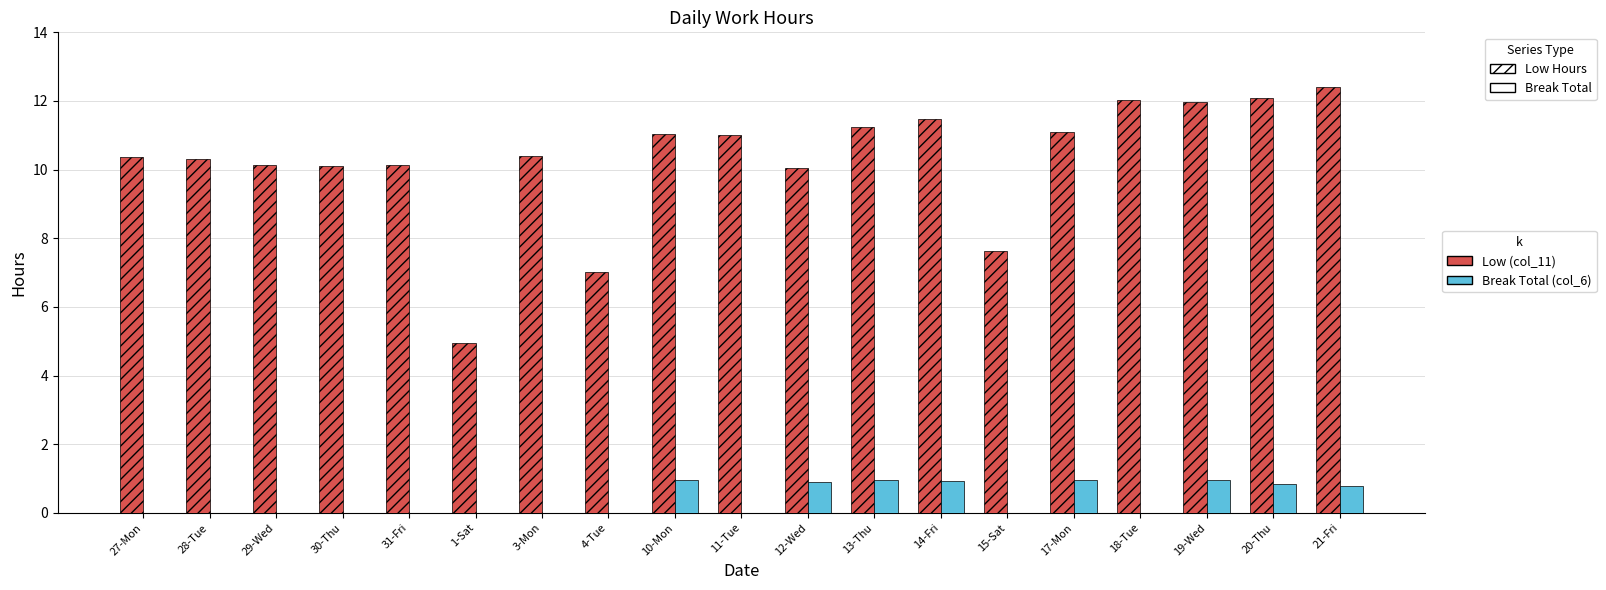

Where is Low (col_11) nearest to the value 8?

15-Sat